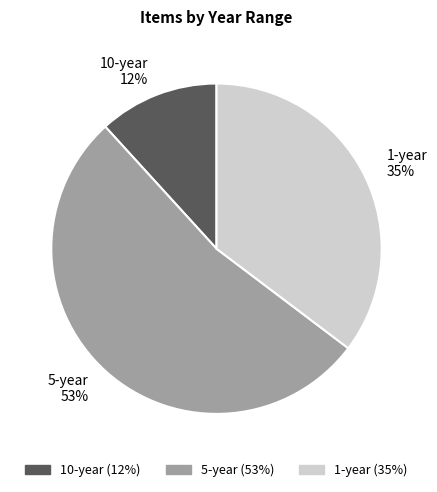

What percentage is the 1-year slice, to the nearest percent?

35%